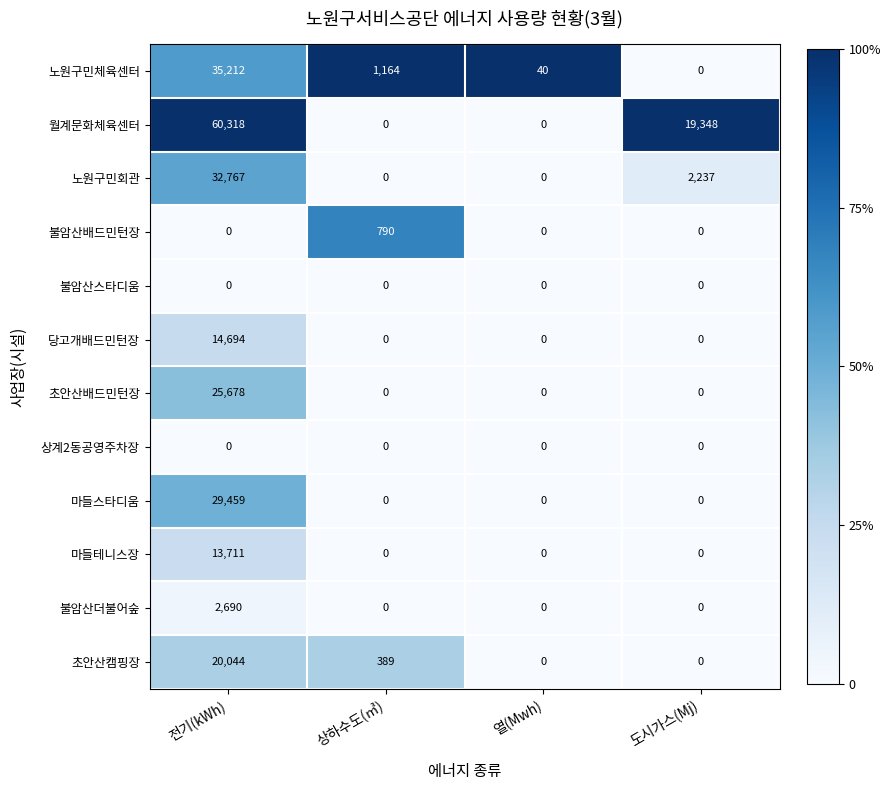

True or false: 당고개배드민턴장 has a value of 0 at 열(Mwh).

True